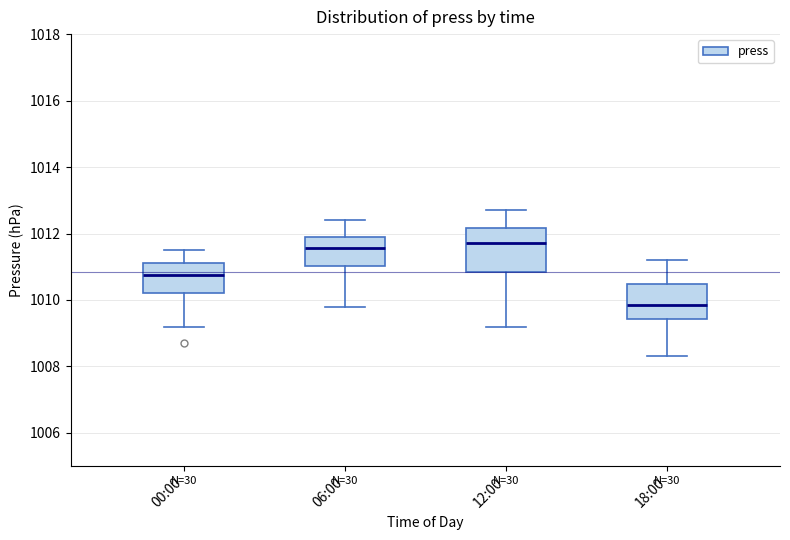

Where does the median line of the box for 18:00 sit on the y-axis? The values are not printed on the chart, so give them approximately, as read against the axis.

1009.8